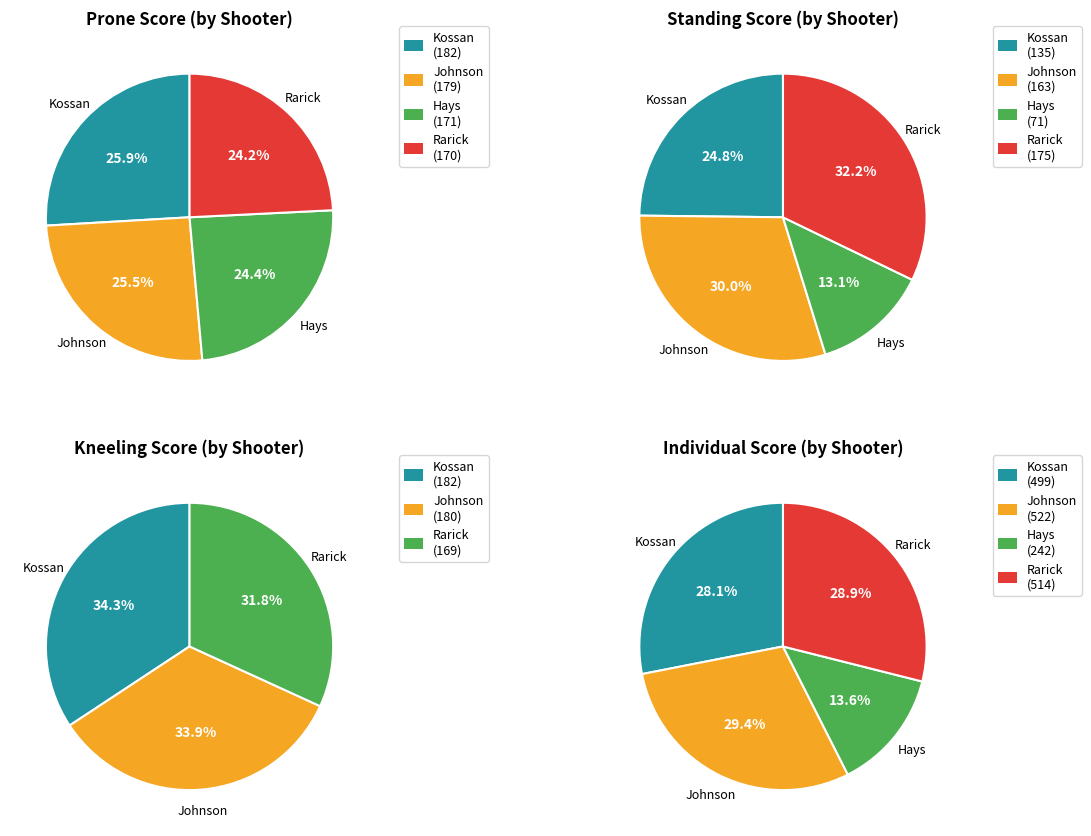

Does Johnson represent more than half of the total?

No